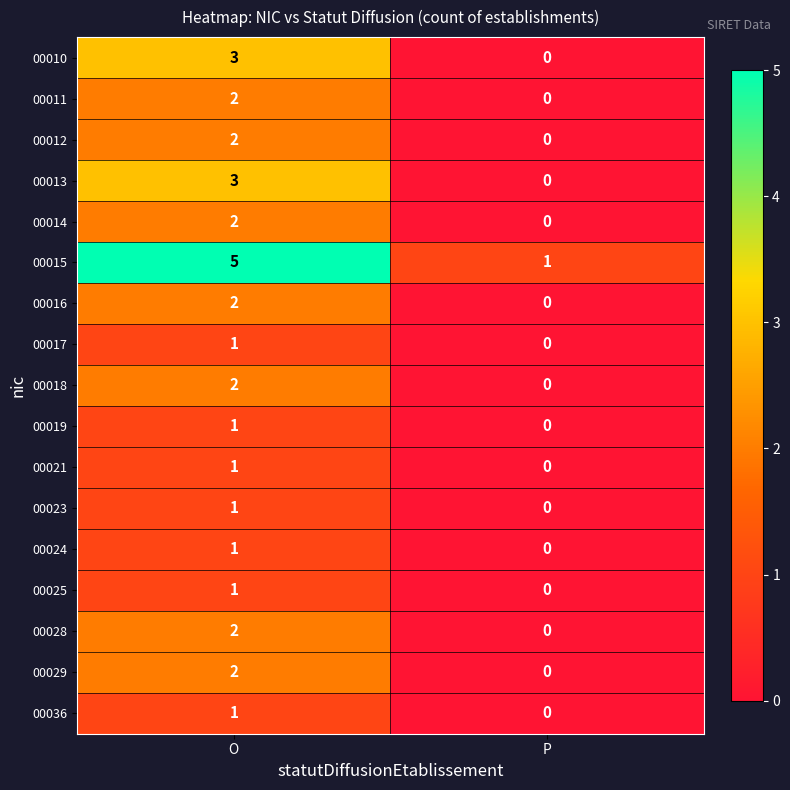

Between O and P, which series saw the biggest shift?

00015